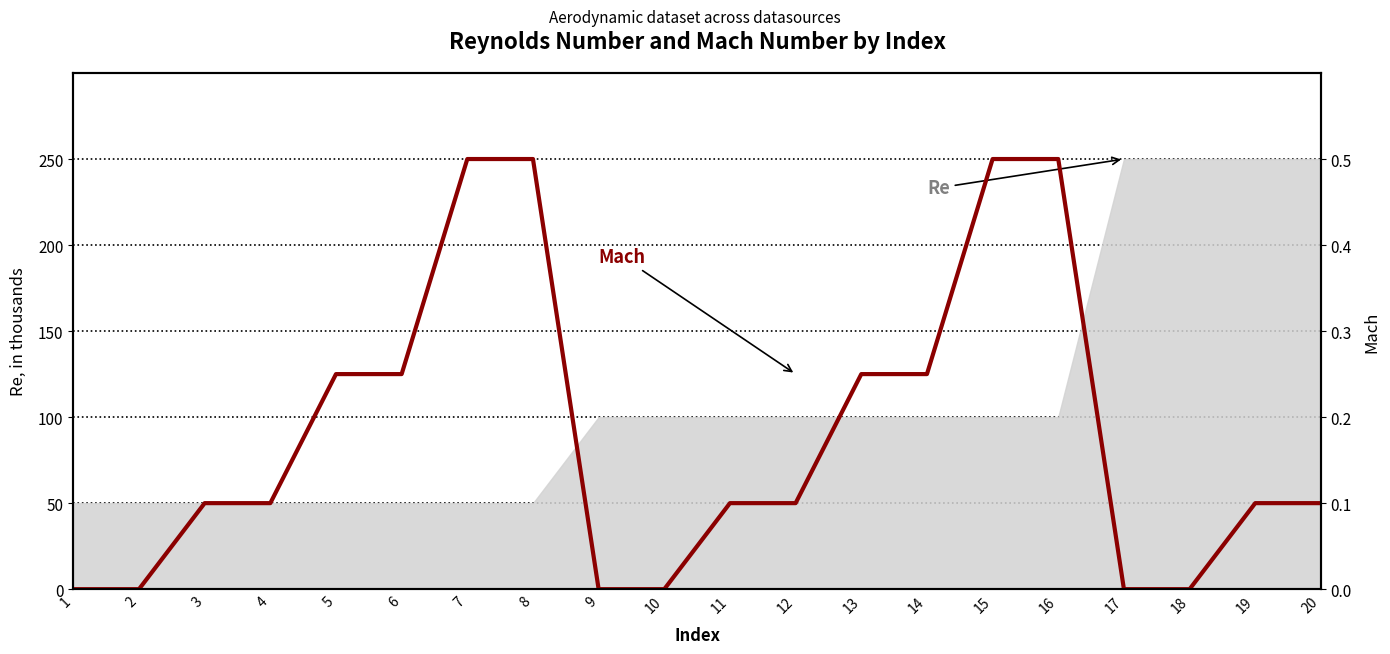

What is the sum of all values?

3.6